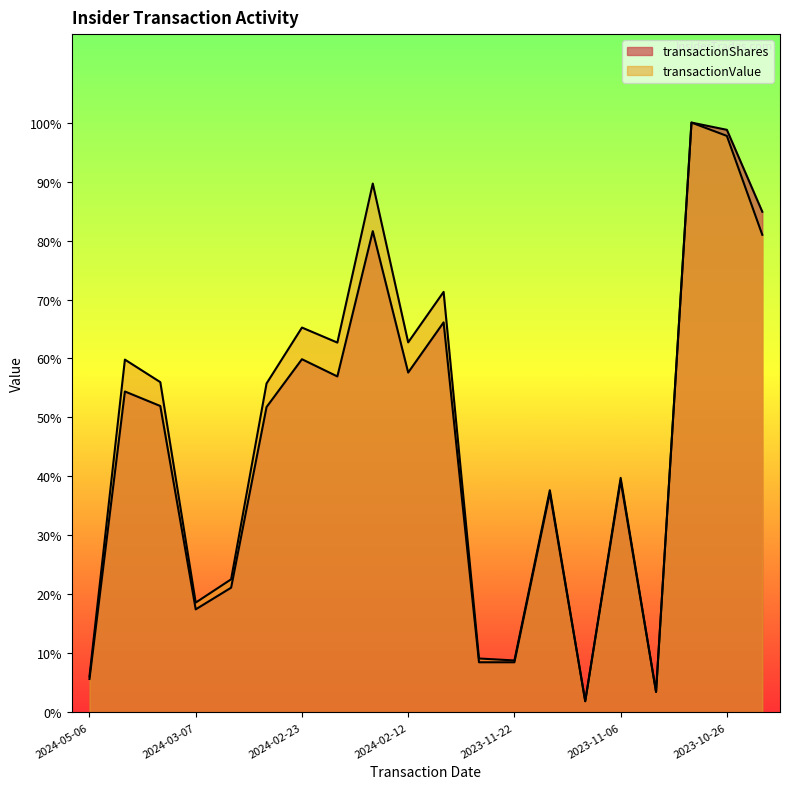

The transactionValue series shows 4552374.0 at 2023-11-06. True or false?

True